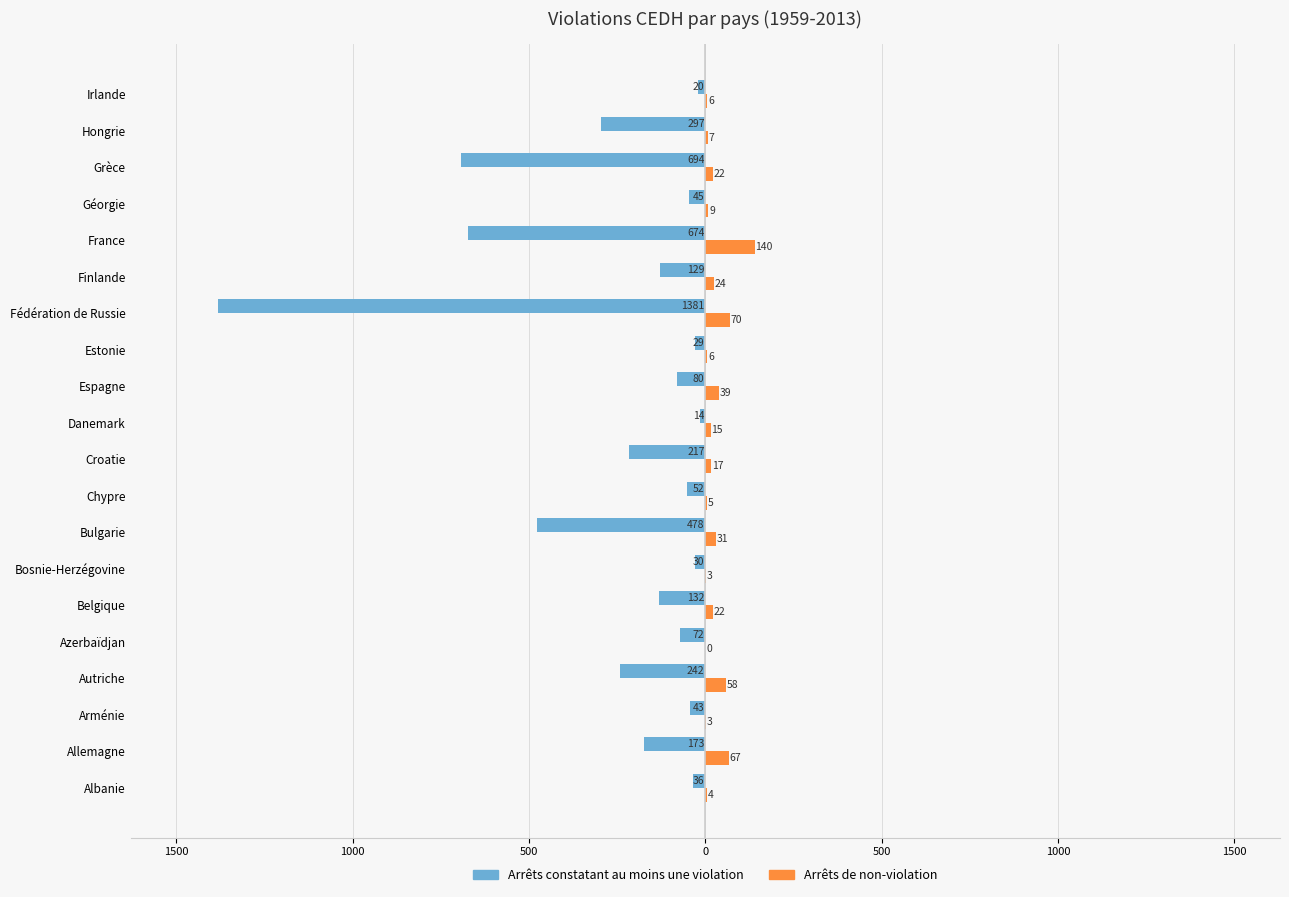

What are all the series names shown in the legend?

Arrêts constatant au moins une violation, Arrêts de non-violation